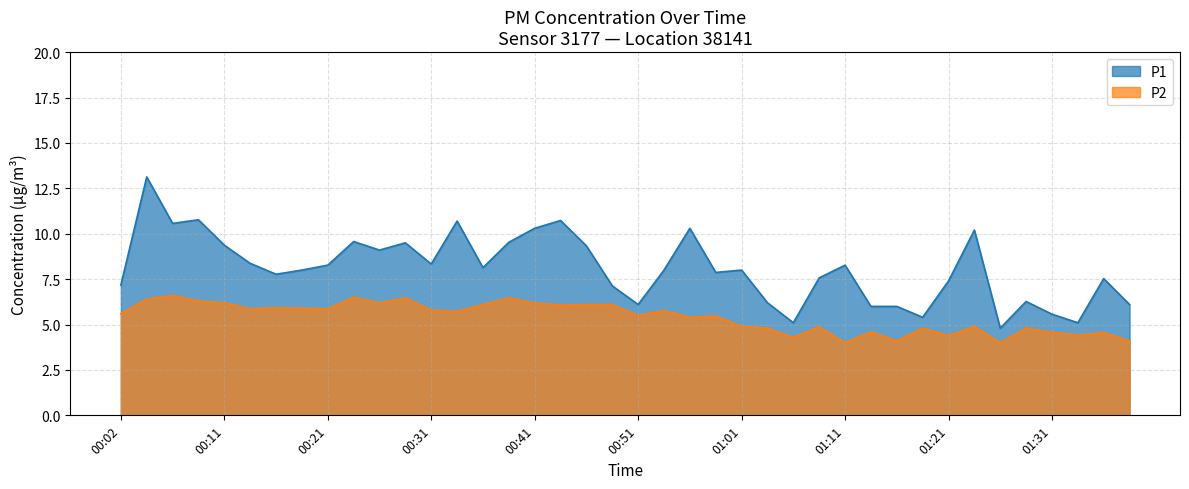

What position from the left is 00:49?

20